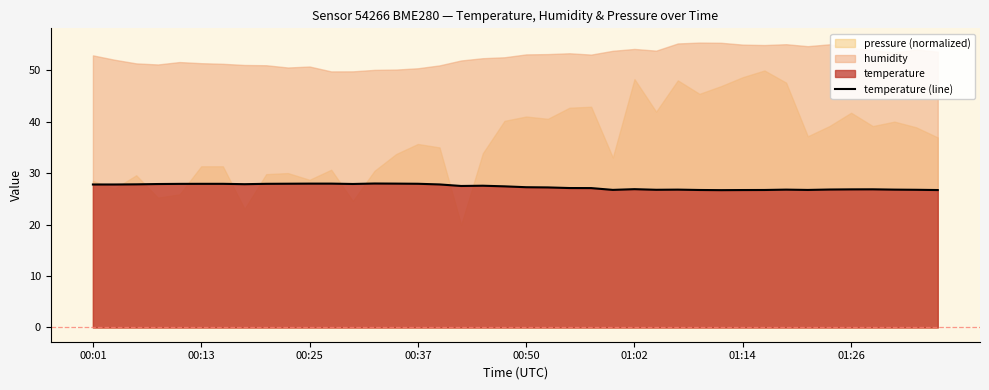

Is it true that the value at 9 is 28.0?

True